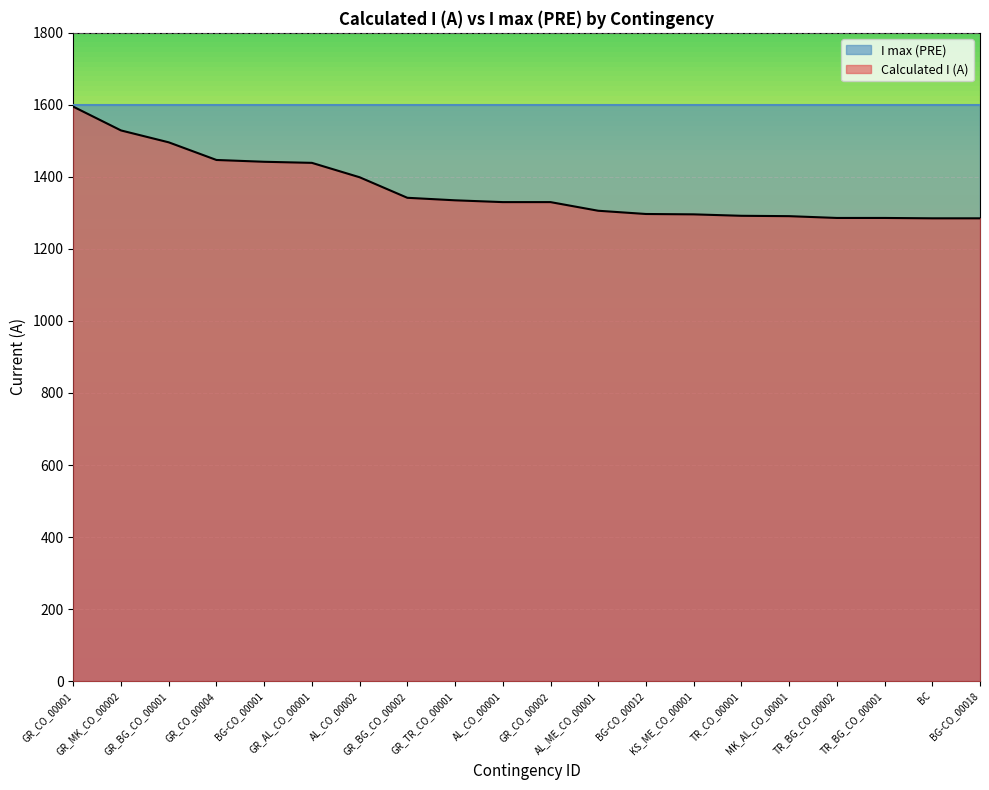

What is the spread (max minus min) of values at GR_MK_CO_00002?

71